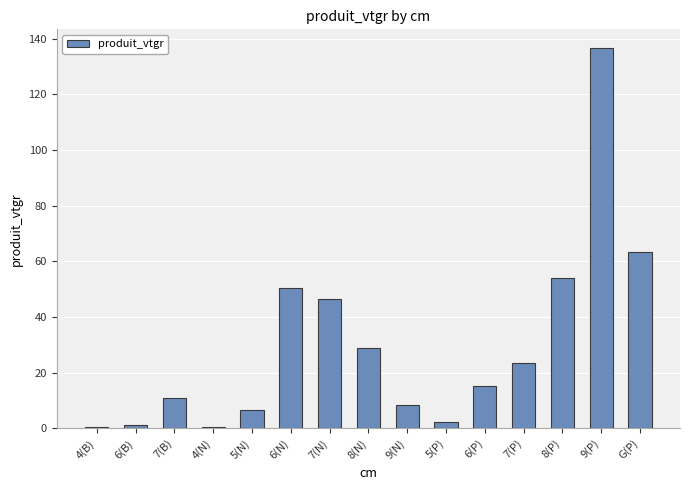

What is the greatest value displayed?

136.6